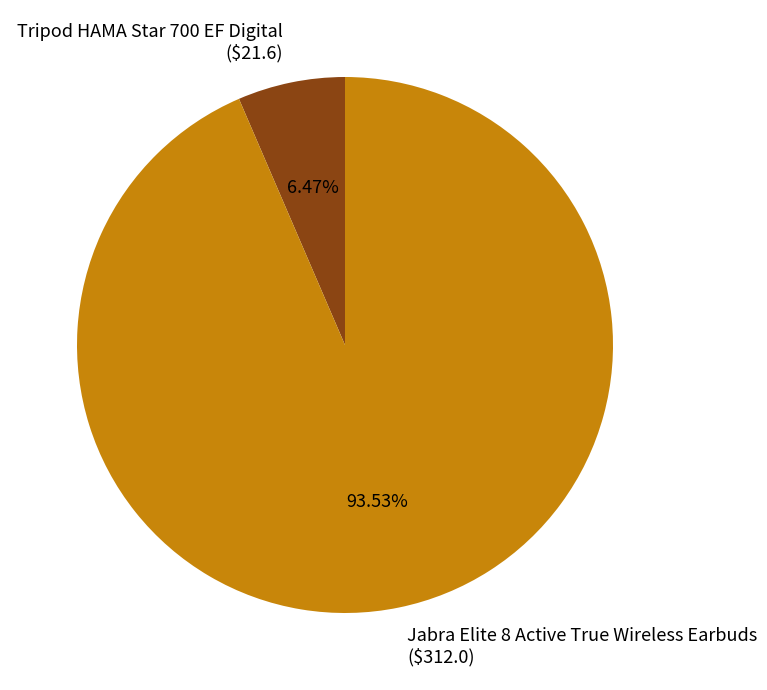

What portion of the pie excludes Tripod HAMA Star 700 EF Digital?

93.5%